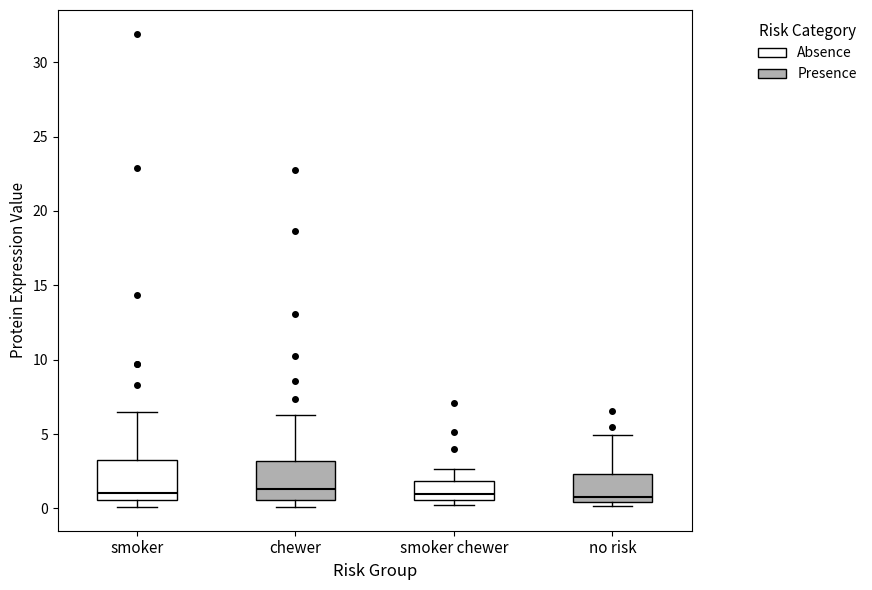

Reading left to right, read every box against the y-axis: the position of its median line, the range the box covers, and the ends of its whiskers. The values are not printed on the chart, so give them approximately, as read against the axis.

smoker: median 1.0, box 0.5 to 3.5, whiskers 0.0 to 6.5
chewer: median 1.5, box 0.5 to 3.0, whiskers 0.0 to 6.5
smoker chewer: median 1.0, box 0.5 to 2.0, whiskers 0.0 to 2.5
no risk: median 1.0, box 0.5 to 2.5, whiskers 0.0 to 5.0